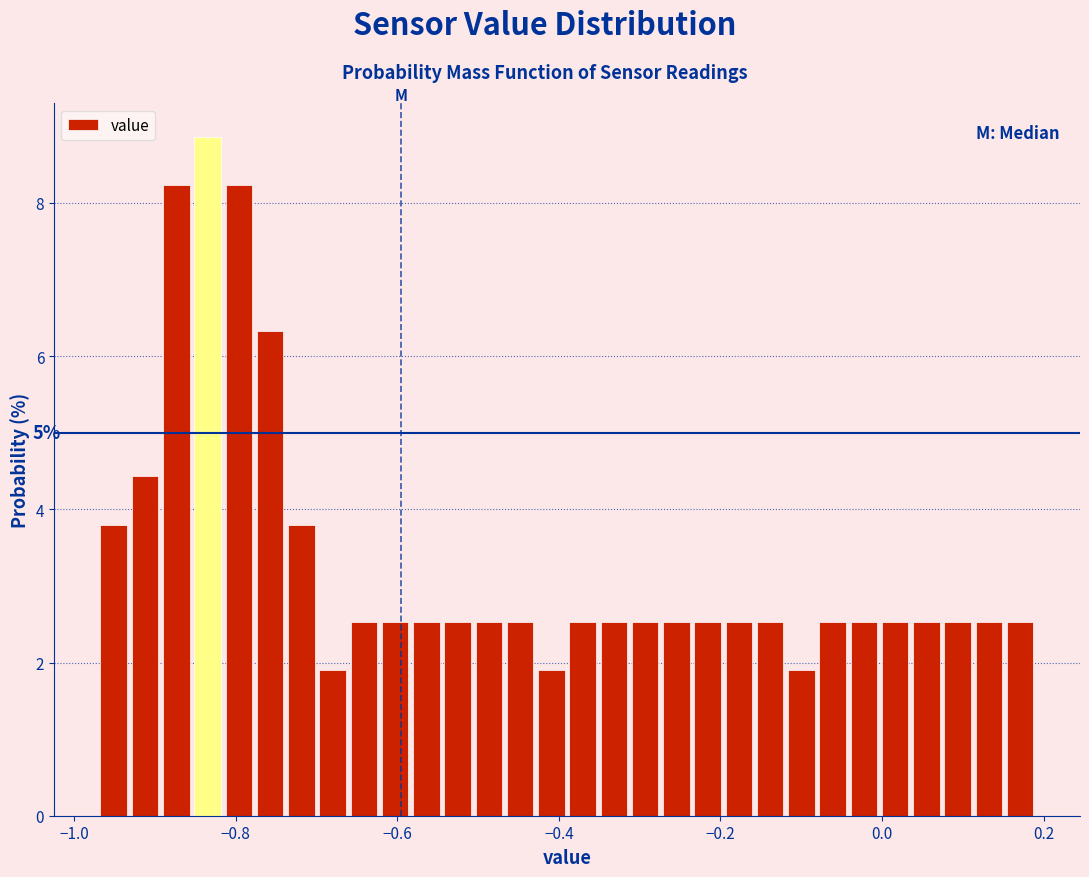

Read against the x-axis, roughly where is the centre of the tallest bar?

-0.84